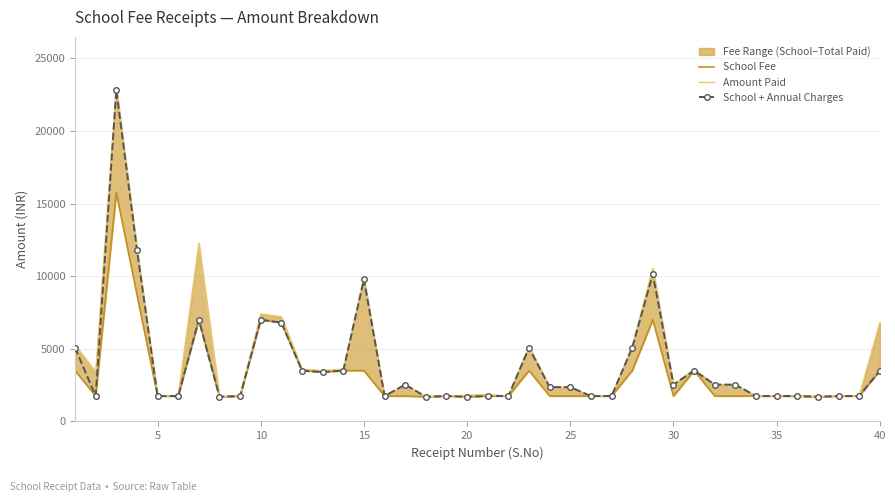

True or false: School + Annual Charges has more than 0 interior local peaks.

True